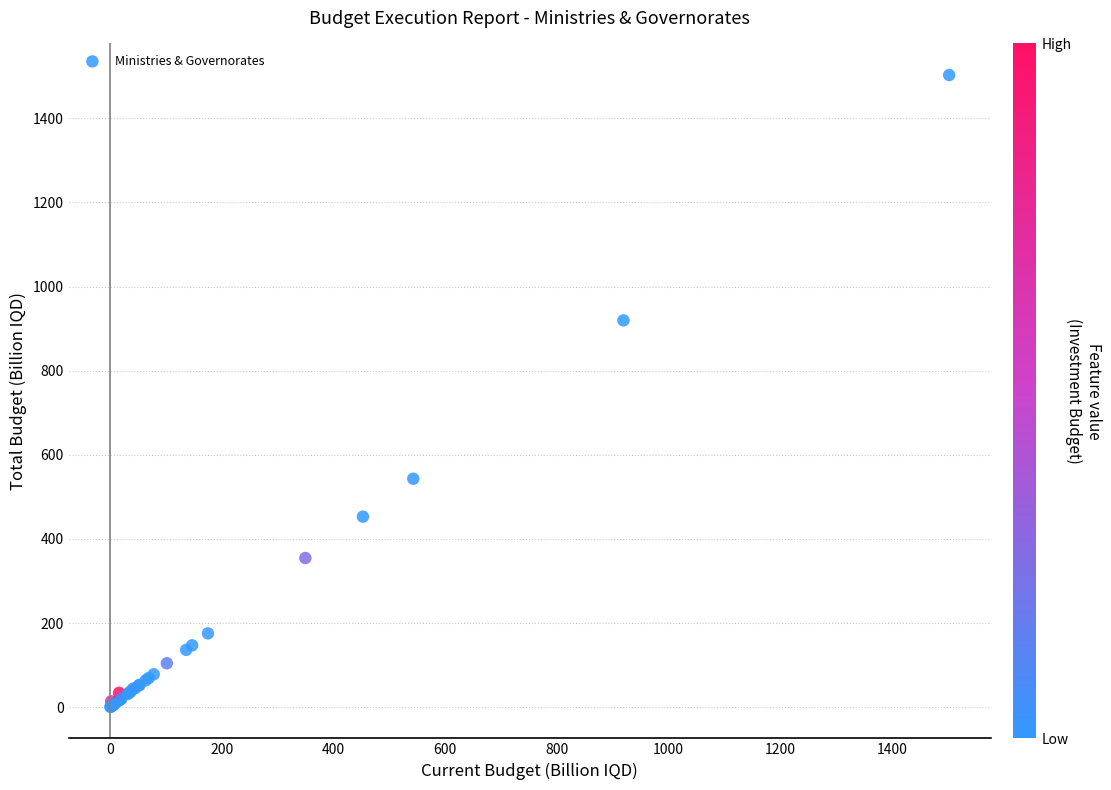

What Y value in the scatter plot is closest to 751?

919.5